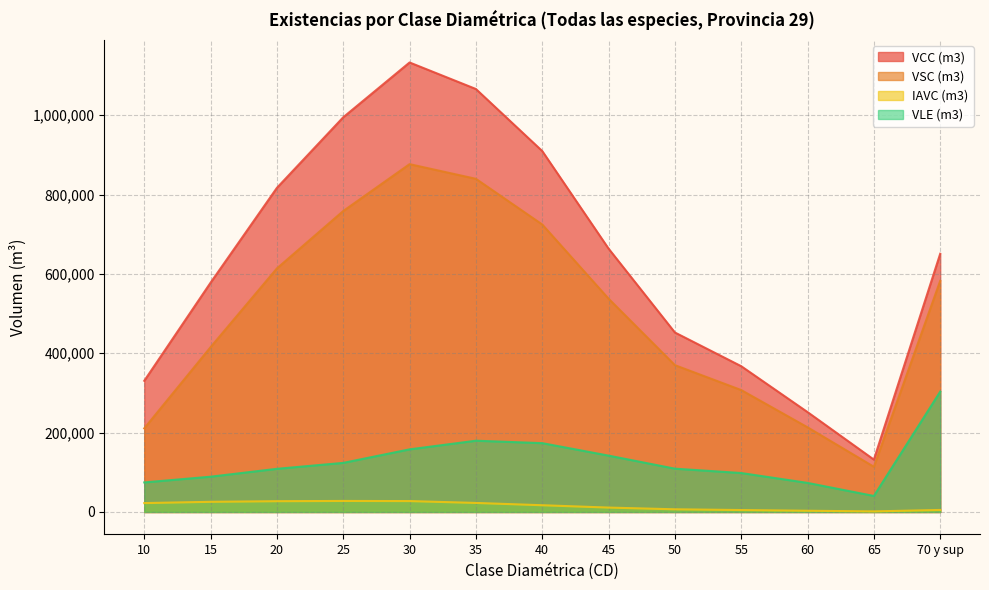

In VCC (m3), how many points are lower than both neighbors (excluding endpoints)?

1